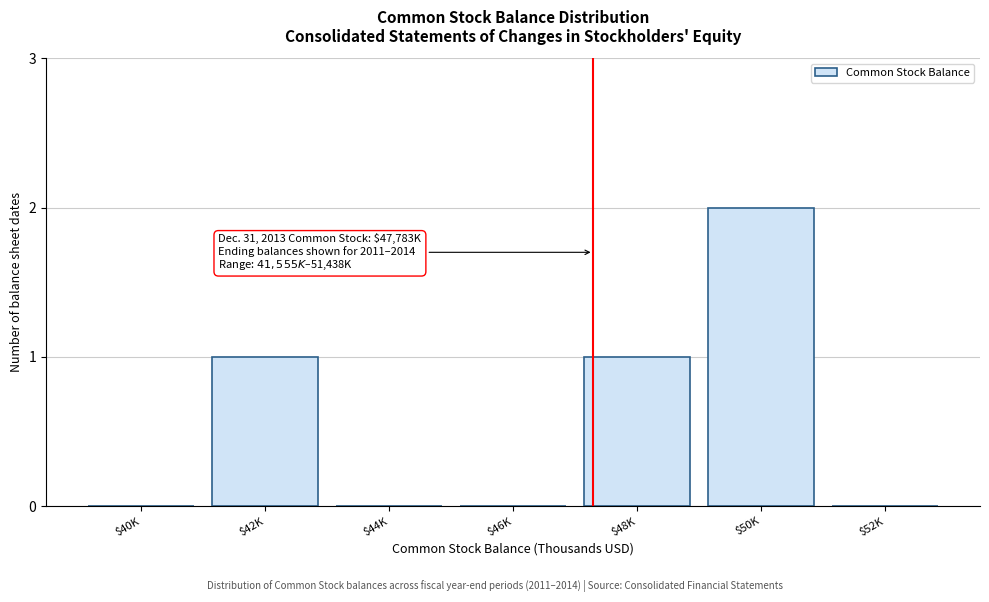

Is it true that the value at $52K is -1?

False